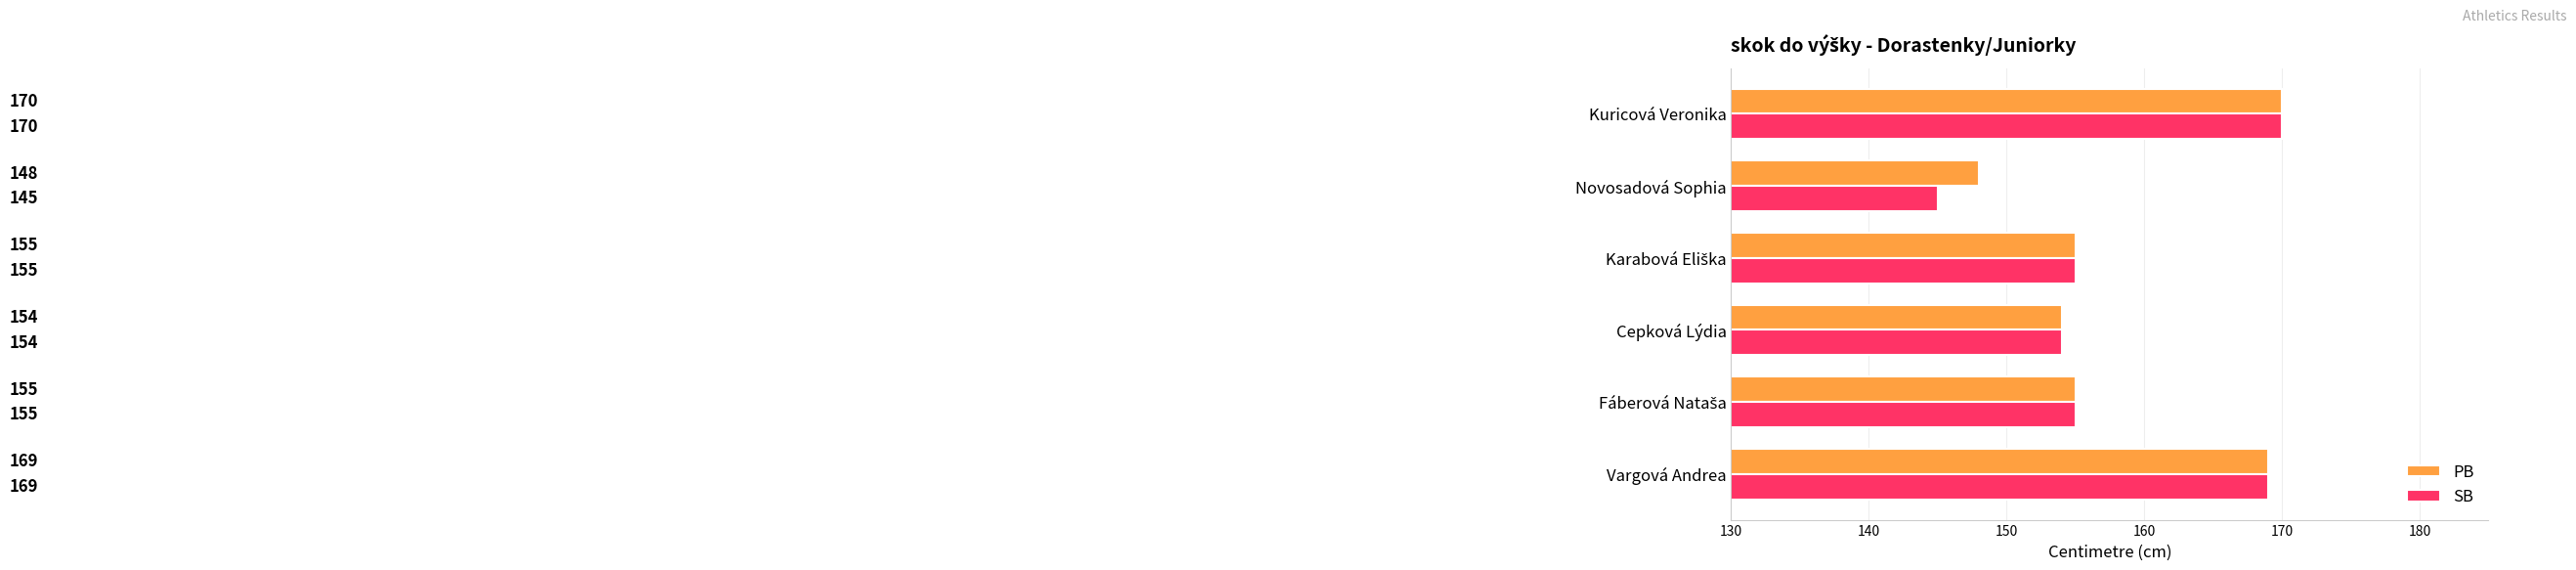

True or false: PB has a value of 154 at Cepková Lýdia.

True